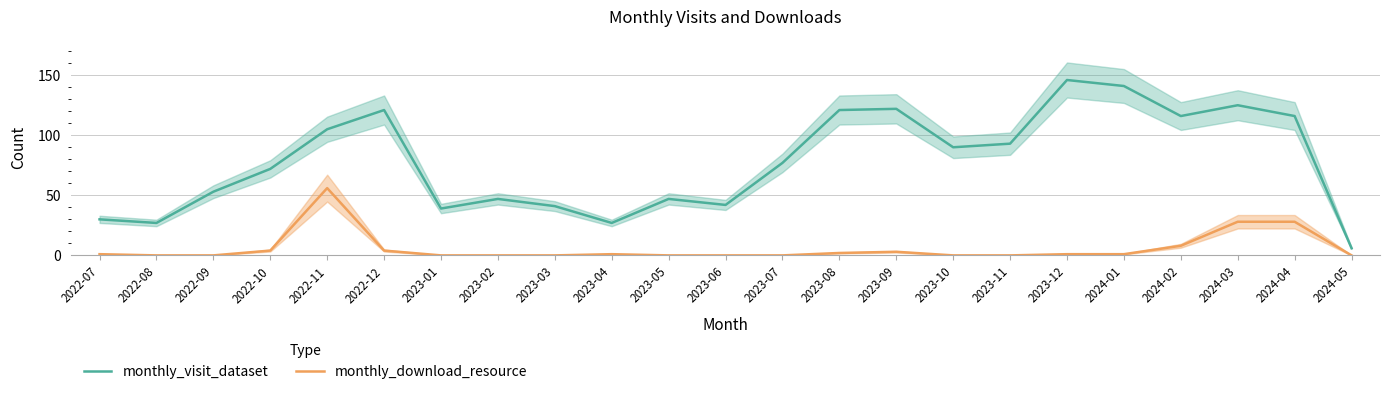

Which series changed the most between 2024-01 and 2024-05?

monthly_visit_dataset